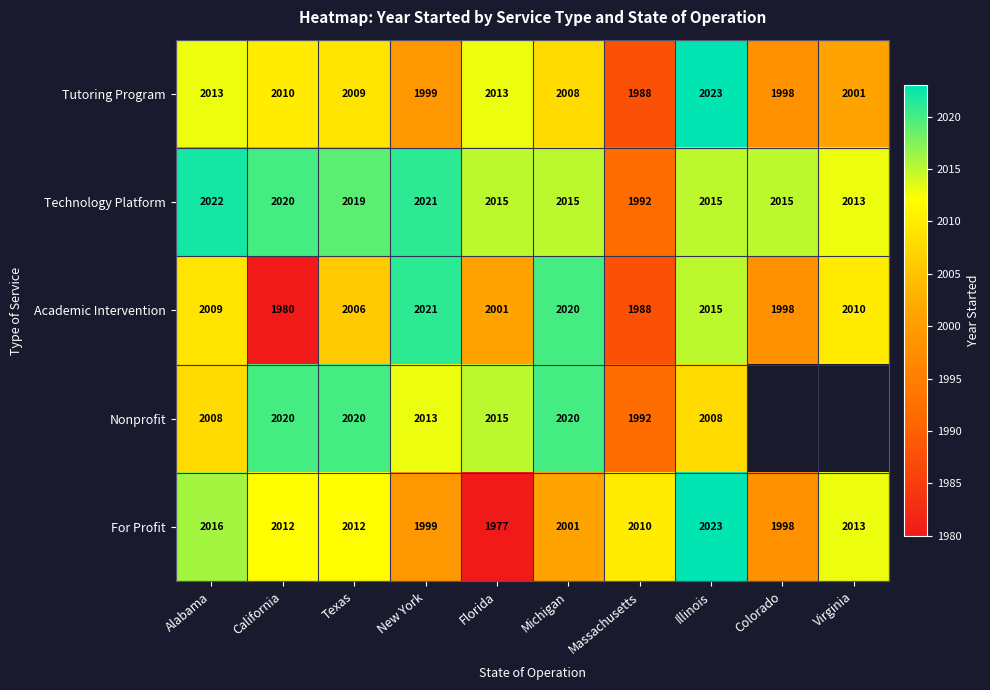

Which category has the highest value in the Academic Intervention series?

New York